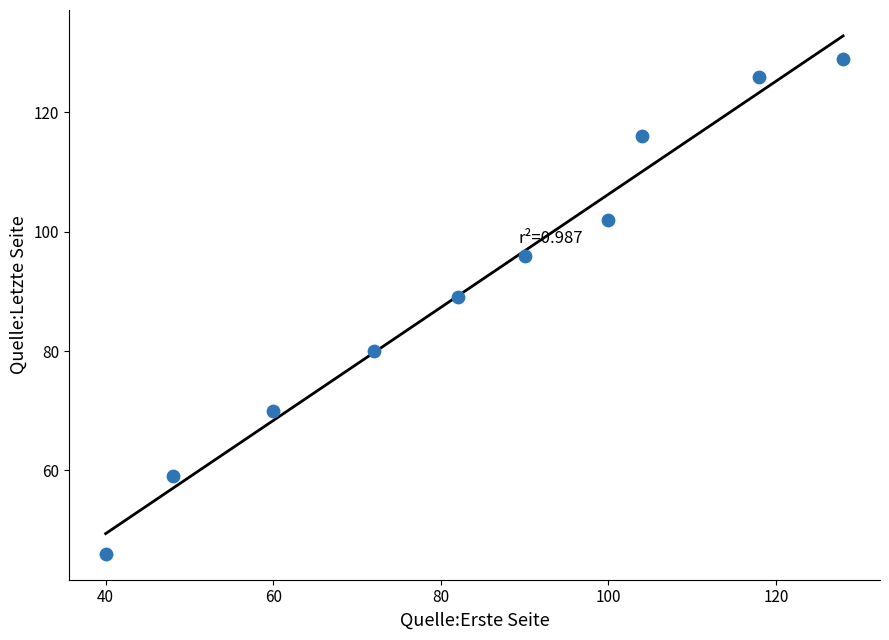

What Y value in the scatter plot is closest to 87?

89